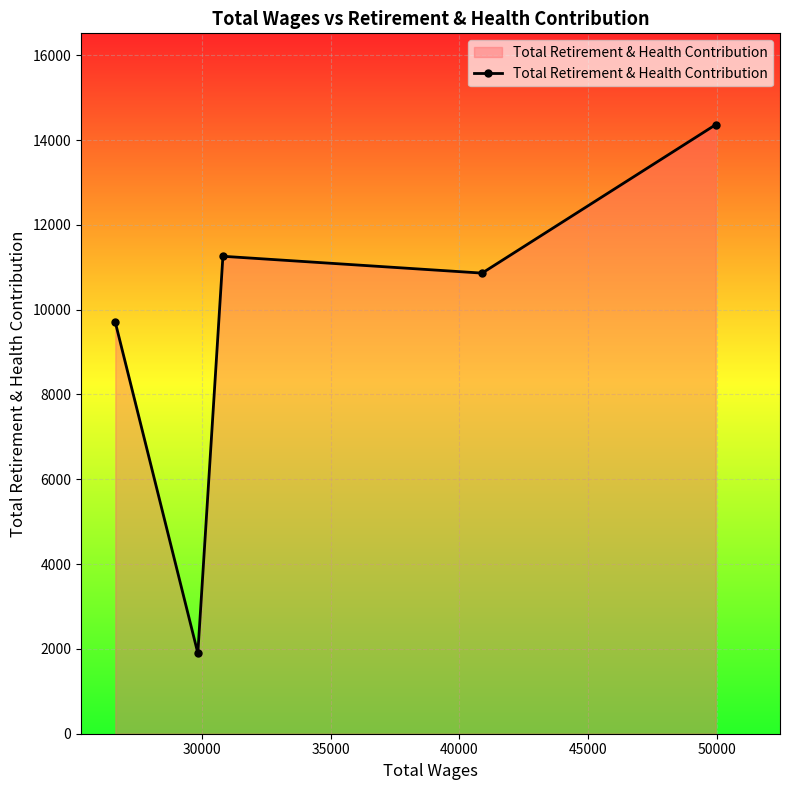

How many interior local valleys (lower than both neighbors) does the data have?

2